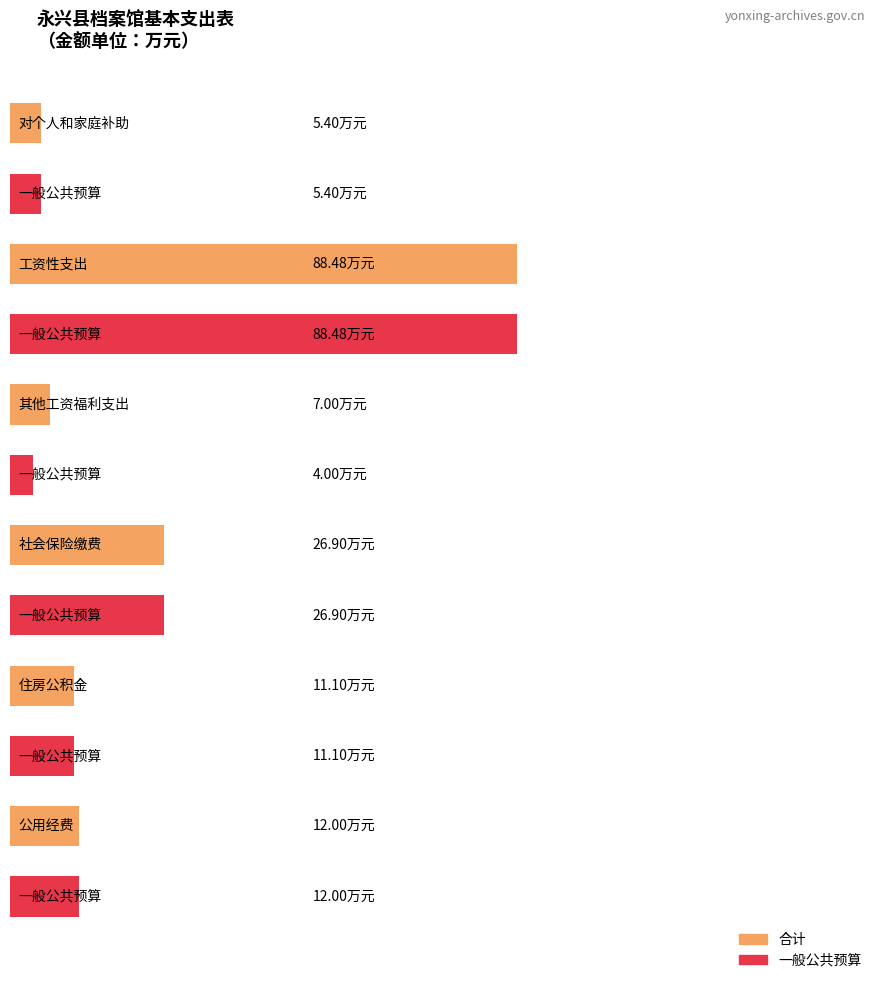

At 工资性支出, list the series in order from largest to smallest.

合计, 一般公共预算小计